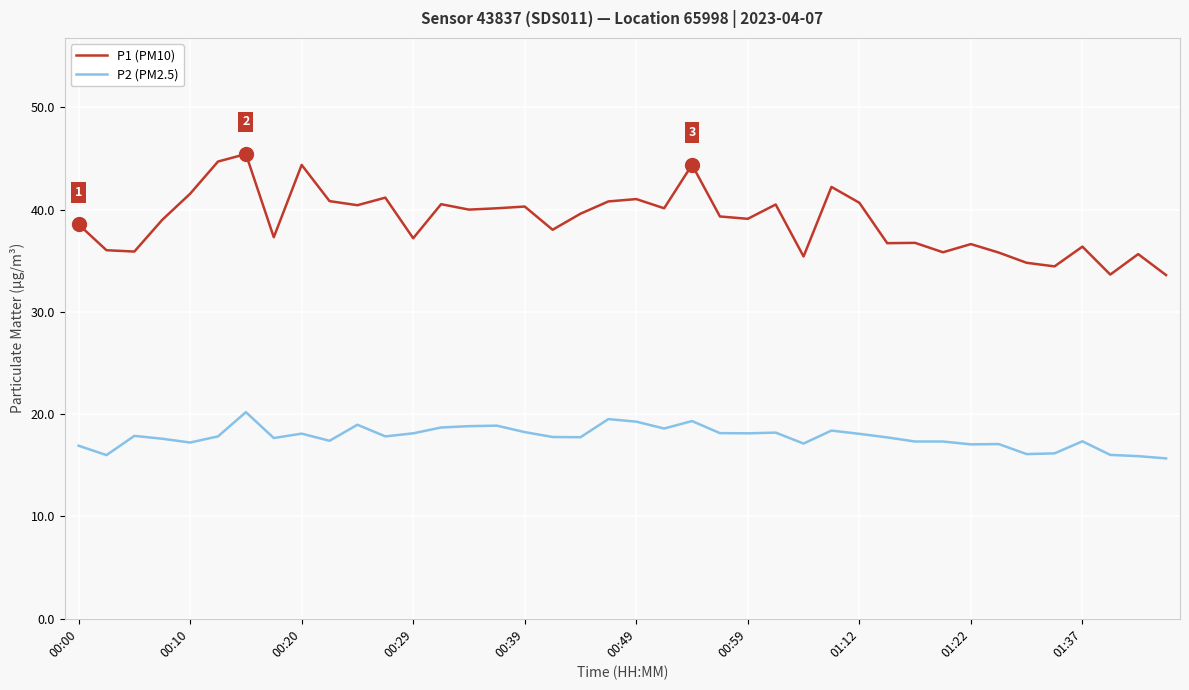

Which series has the largest total across all categories?

P1 (PM10)